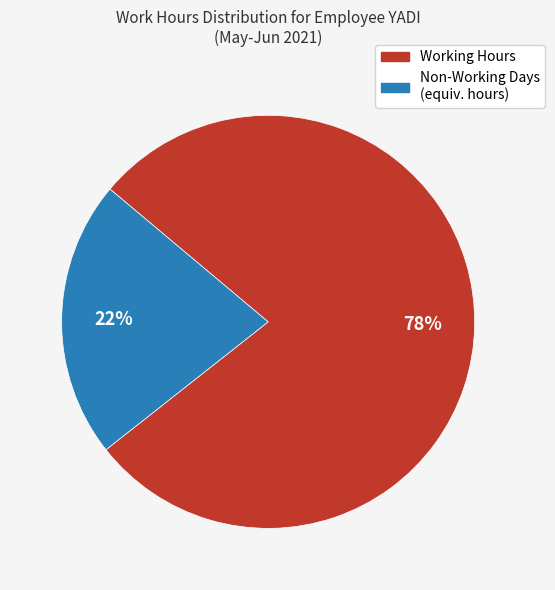

Does any single category account for the majority?

Yes